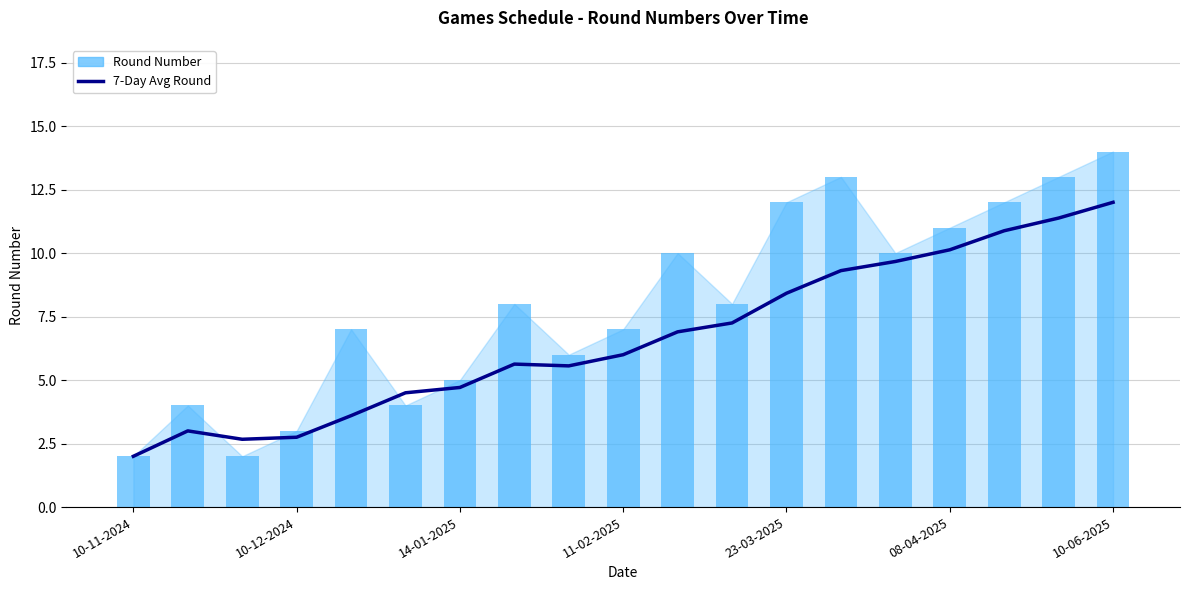

What is the difference between the Round Number values at 14 and 14-01-2025?

8.0